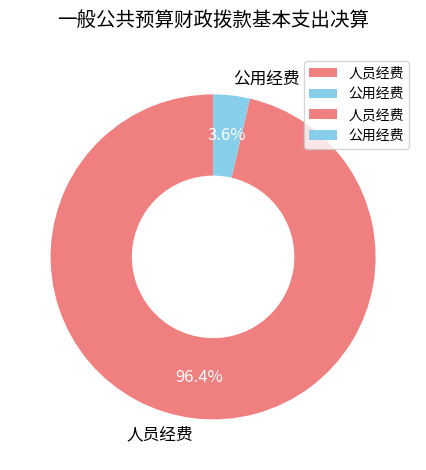

Does any single category account for the majority?

Yes